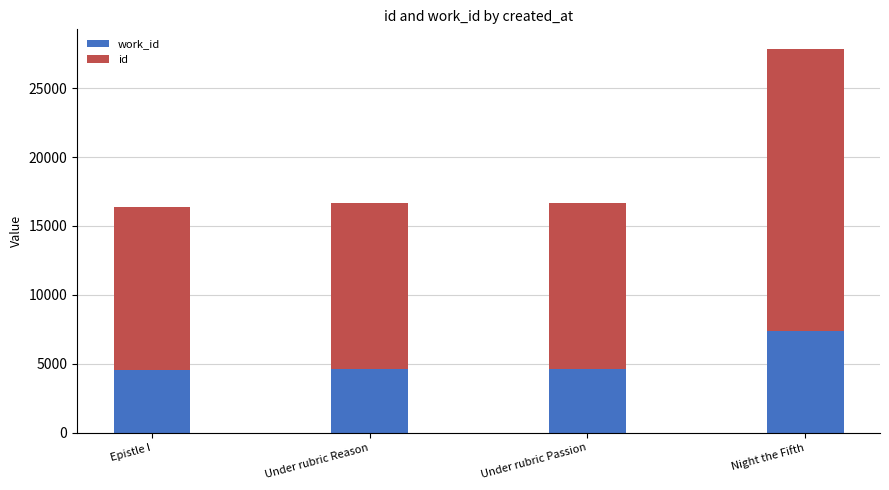

At which category is the sum across all series the highest?

Night the Fifth